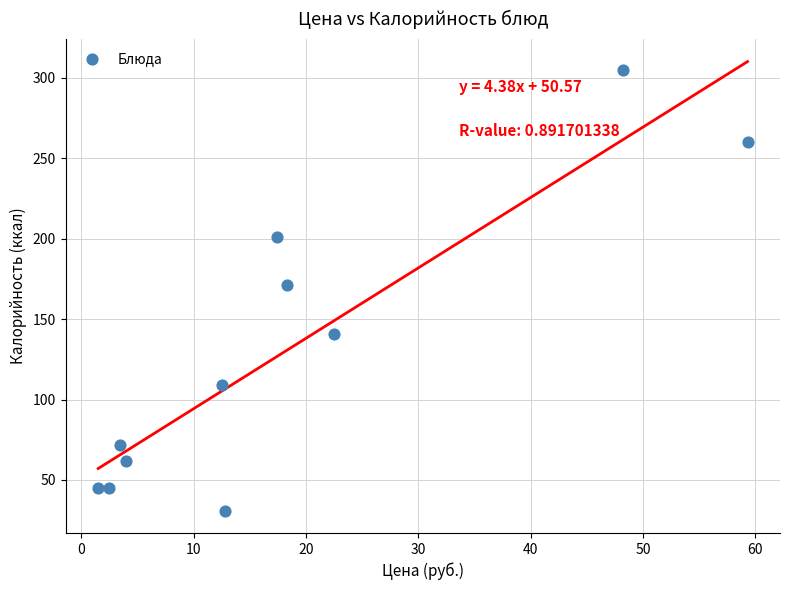

What is the range of Y values (max minus min)?

274